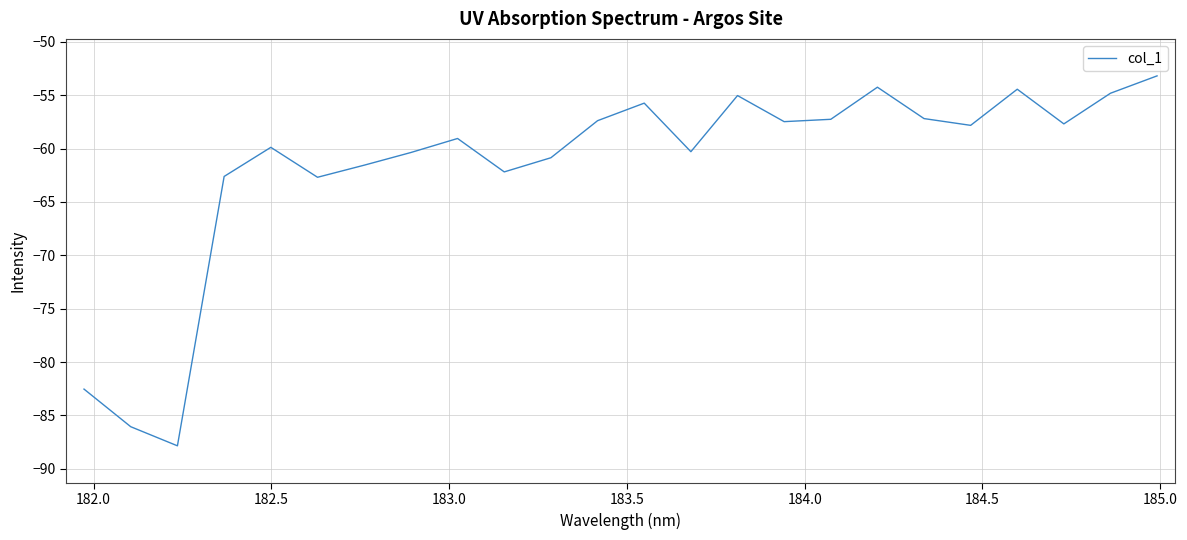

What is the maximum value shown in the chart?

-53.2